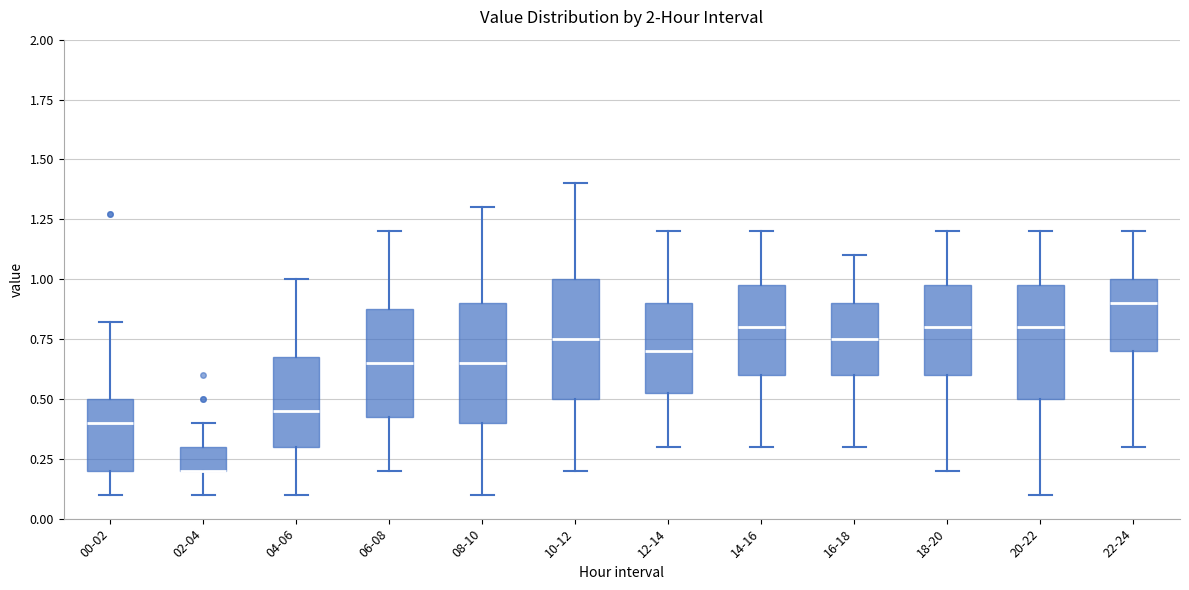

Where does the upper whisker of the box for 20-22 end on the y-axis? The values are not printed on the chart, so give them approximately, as read against the axis.

1.20